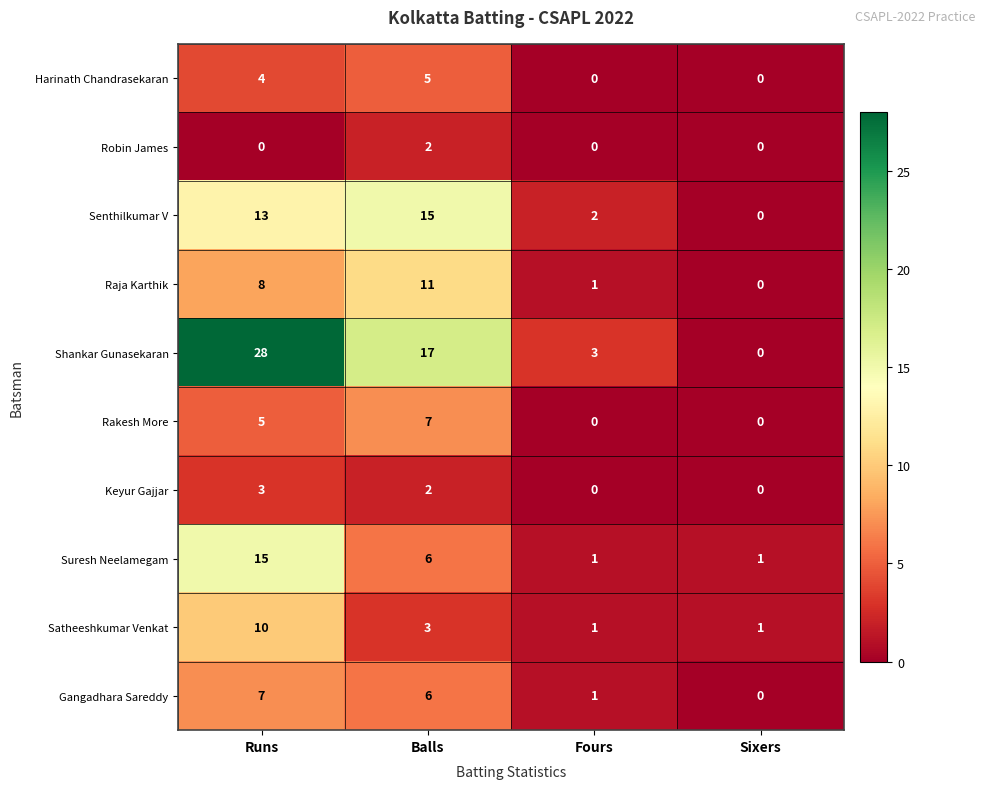

What is the sum of all Satheeshkumar Venkat values?

15